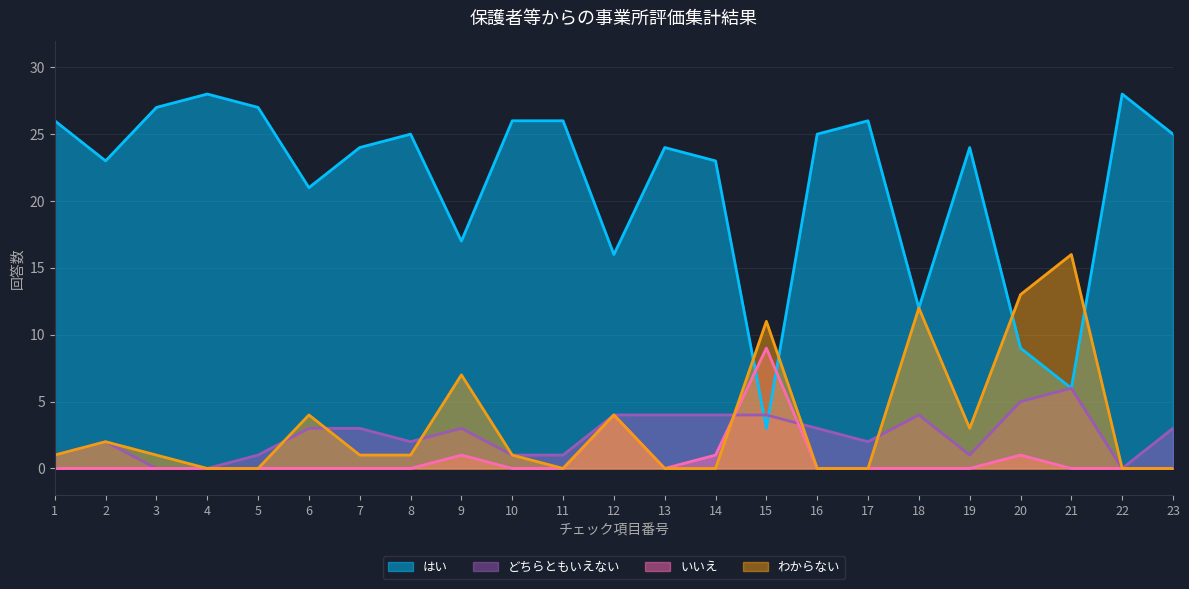

The わからない series shows 0 at 16. True or false?

True